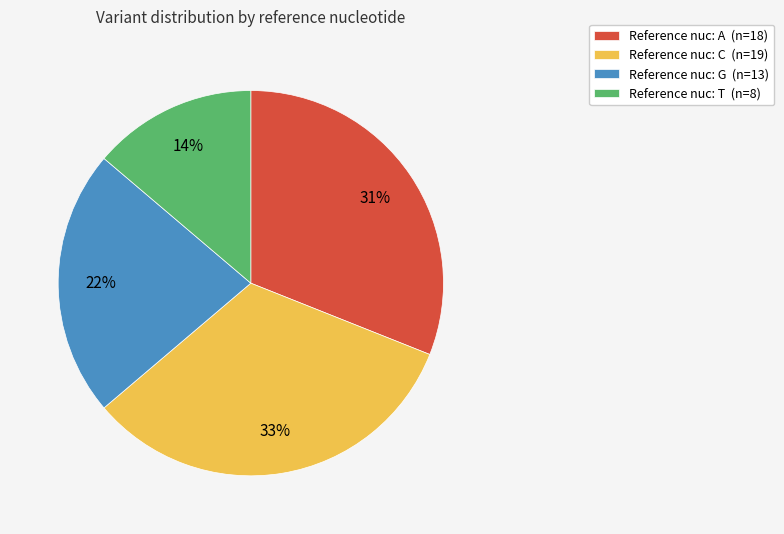

To the nearest percent, what is the average slice percentage?

25%